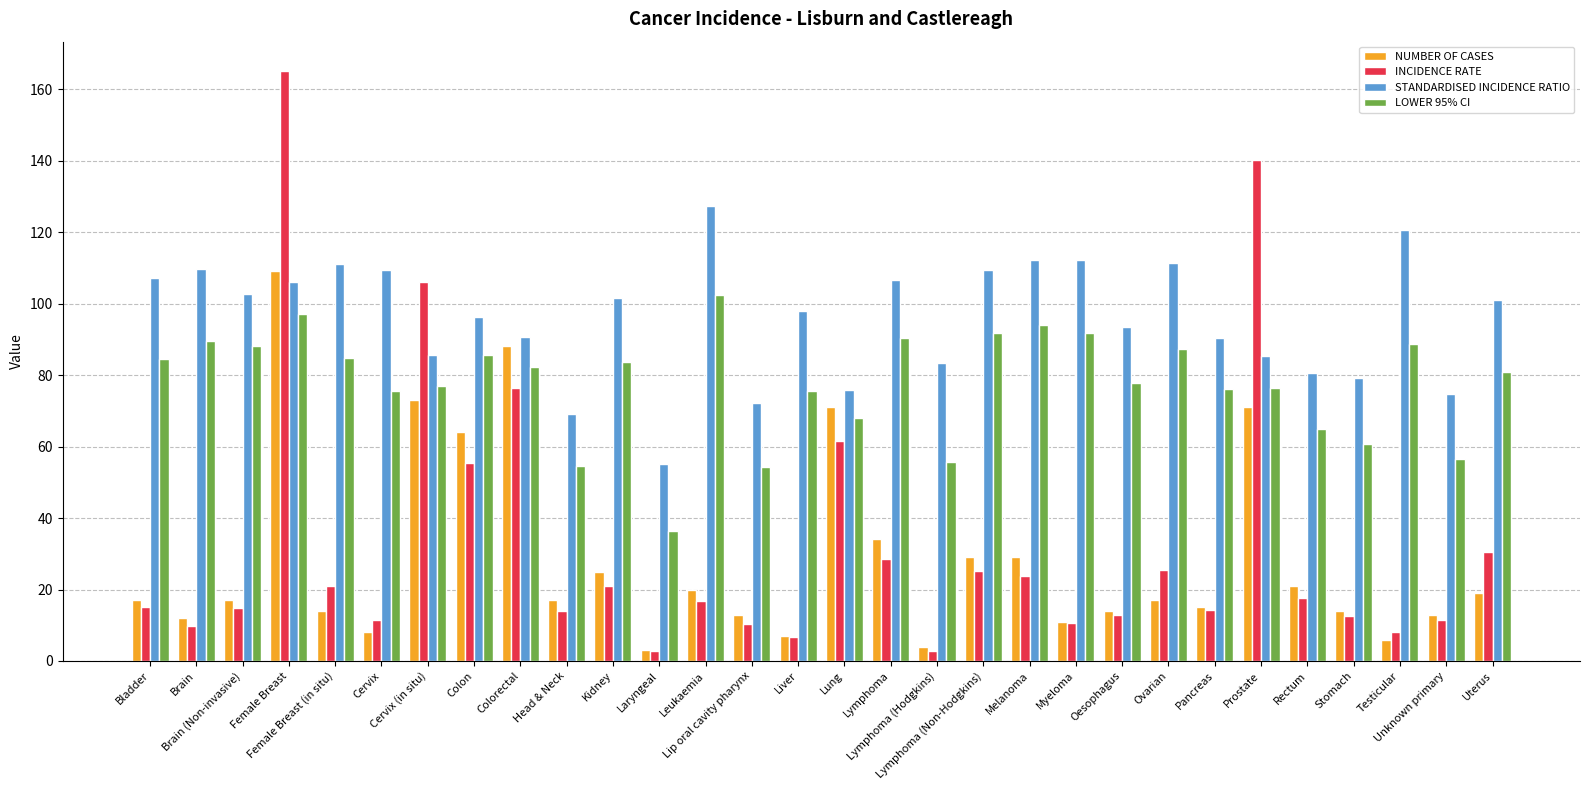

What is the label of the 18th bar from the left?

Lymphoma (Hodgkins)